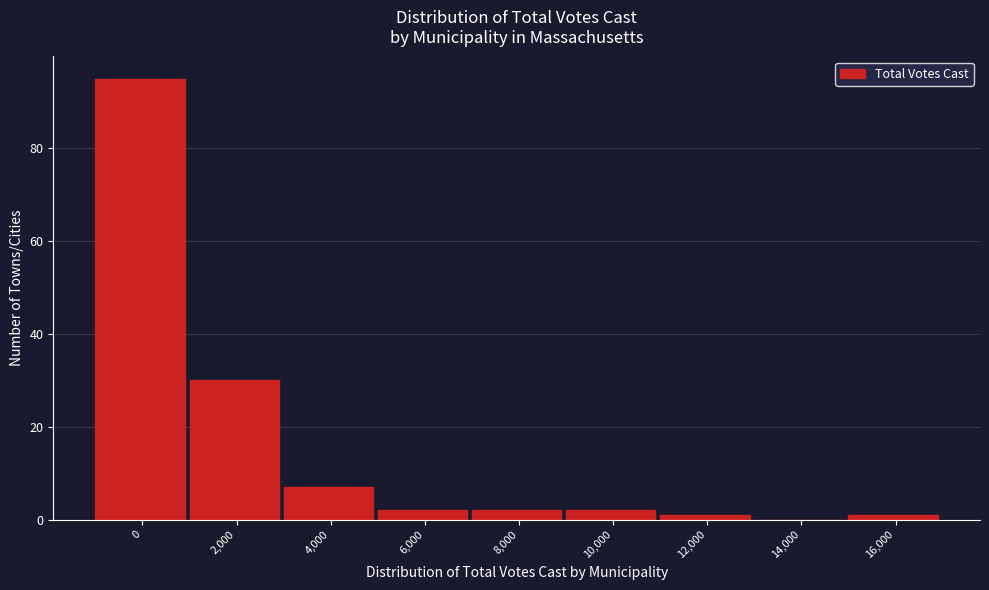

Reading left to right, what are all the values shown in this chart?

0=95	2,000=30	4,000=7	6,000=2	8,000=2	10,000=2	12,000=1	14,000=0	16,000=1